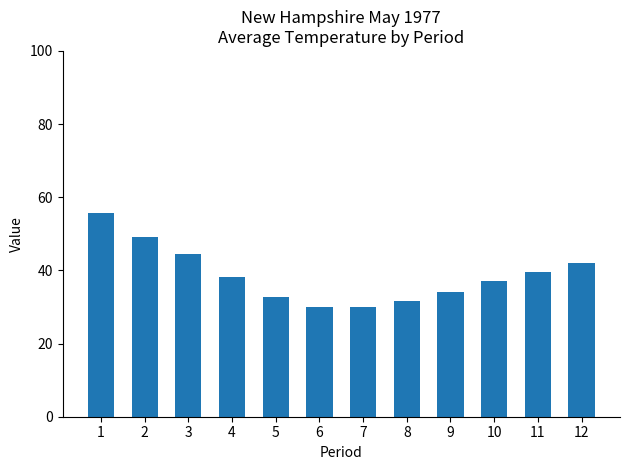

How many bars are there in total?

12